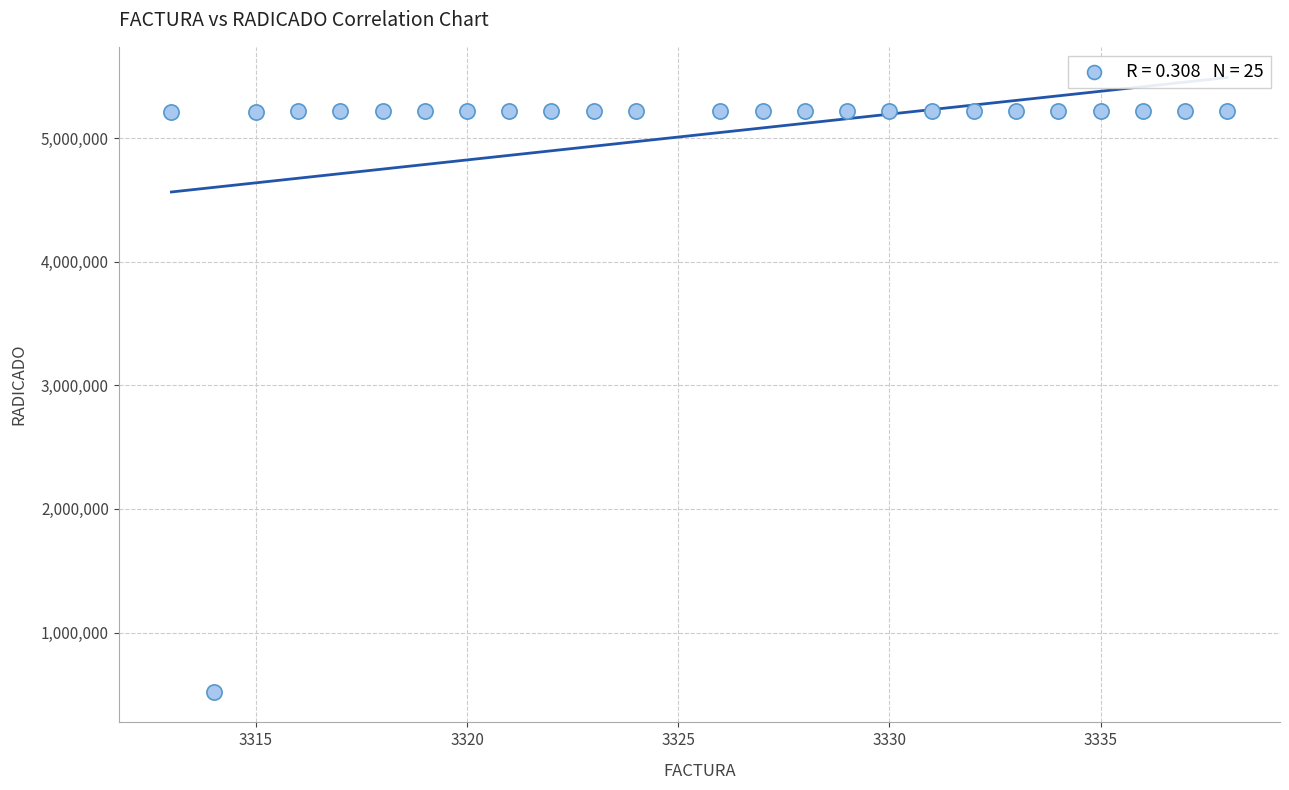

What is the range of X values (max minus min)?

25